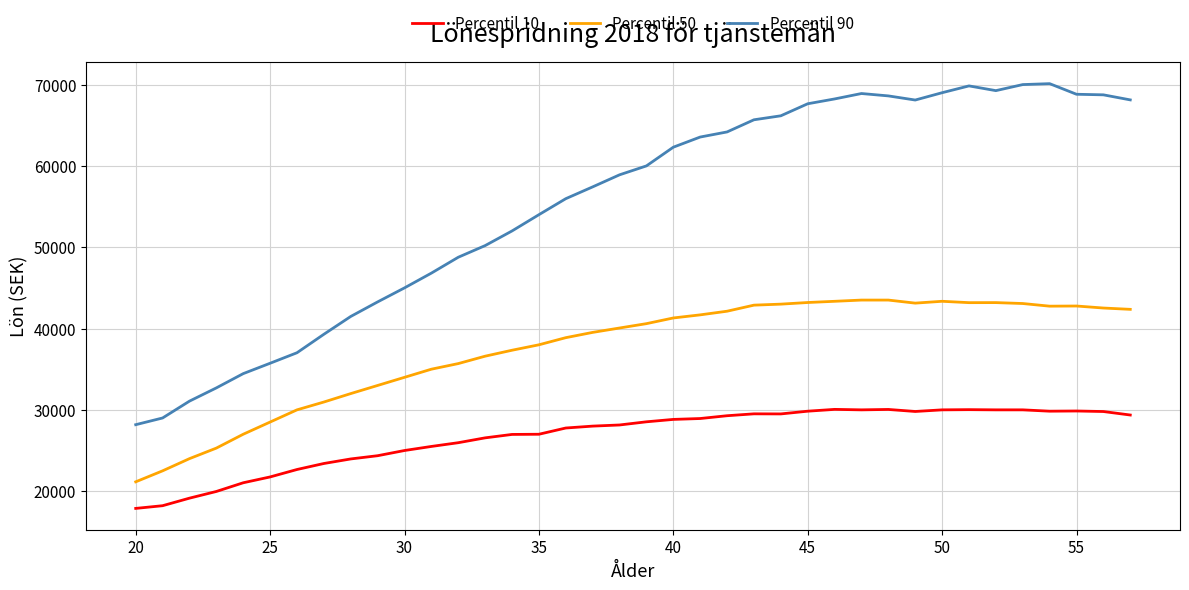

List the series in order of their overall mean, highest first.

Percentil 90, Percentil 50, Percentil 10